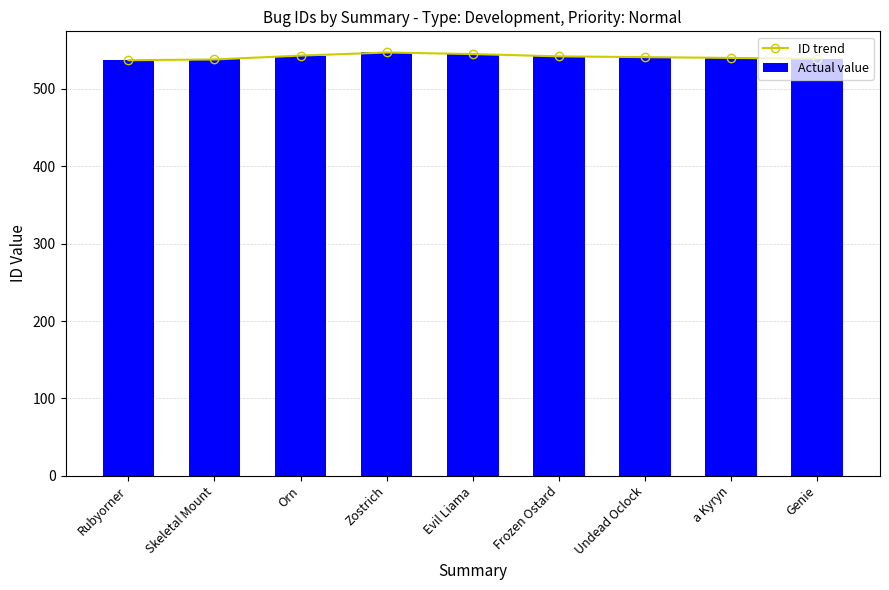

How many data points does each series have?

9